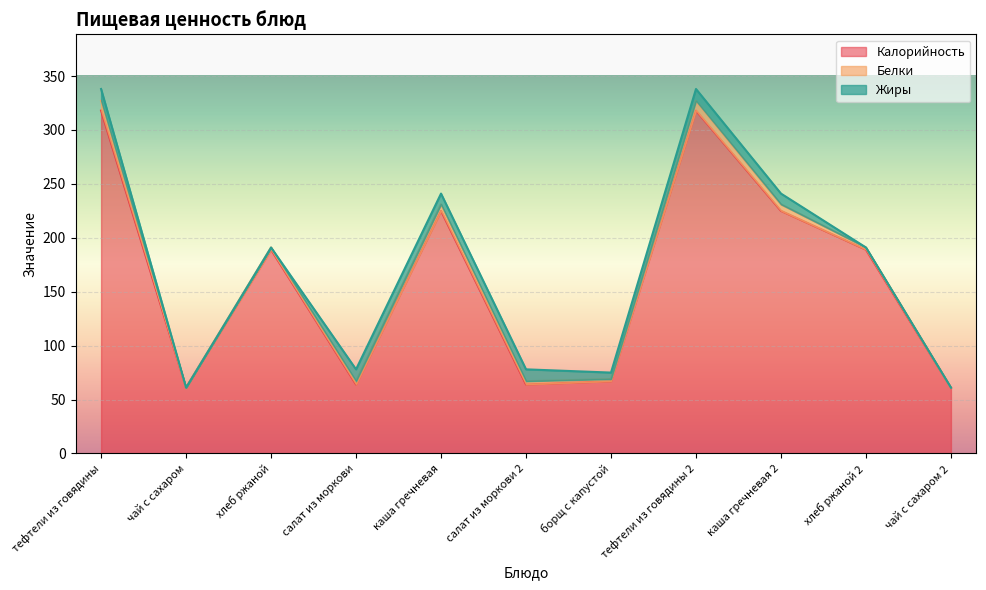

Is the value of Калорийность at салат из моркови greater than the value of Жиры at борщ с капустой?

Yes